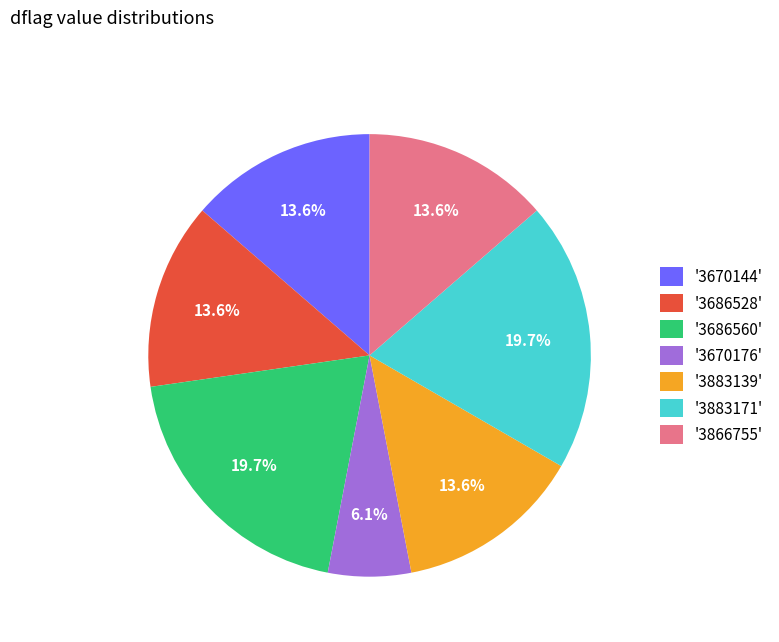

Combined, what portion of the pie is '3686528' and '3883171'?

33.3%